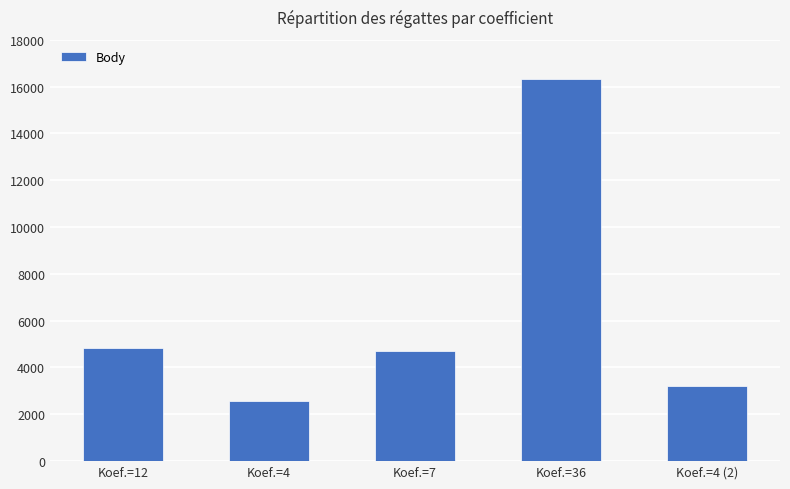

At which label does the data first exceed 4725?

Koef.=12